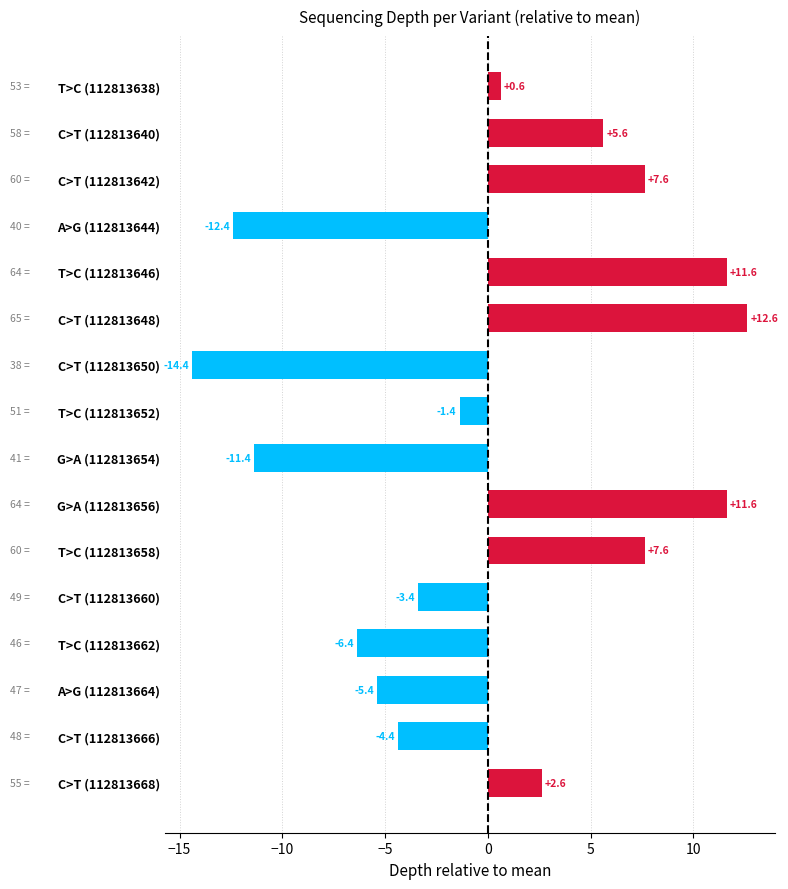

Reading top to bottom, transcribe all the data shown in this chart.

0.6	5.6	7.6	-12.4	11.6	12.6	-14.4	-1.4	-11.4	11.6	7.6	-3.4	-6.4	-5.4	-4.4	2.6